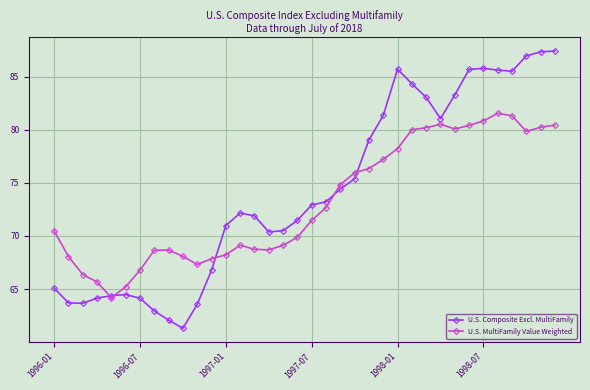

What is the average value of the U.S. MultiFamily Value Weighted series?

73.1